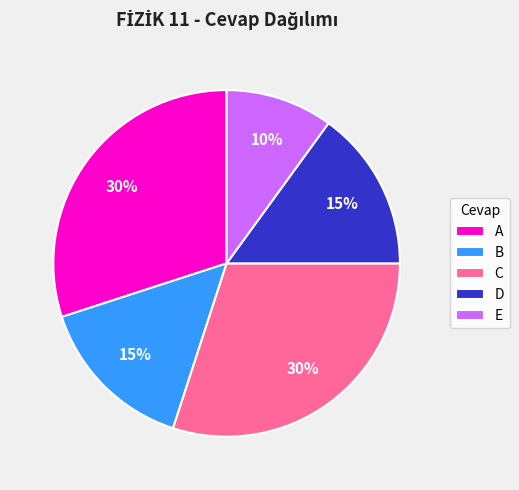

What is the smallest slice in the pie chart?

E